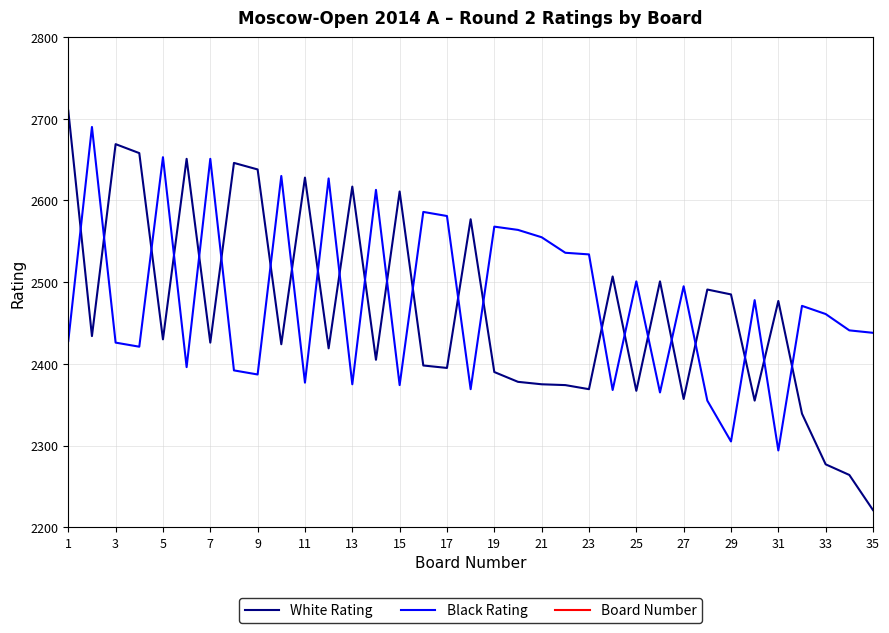

Which series has the largest range (max minus min)?

White Rating